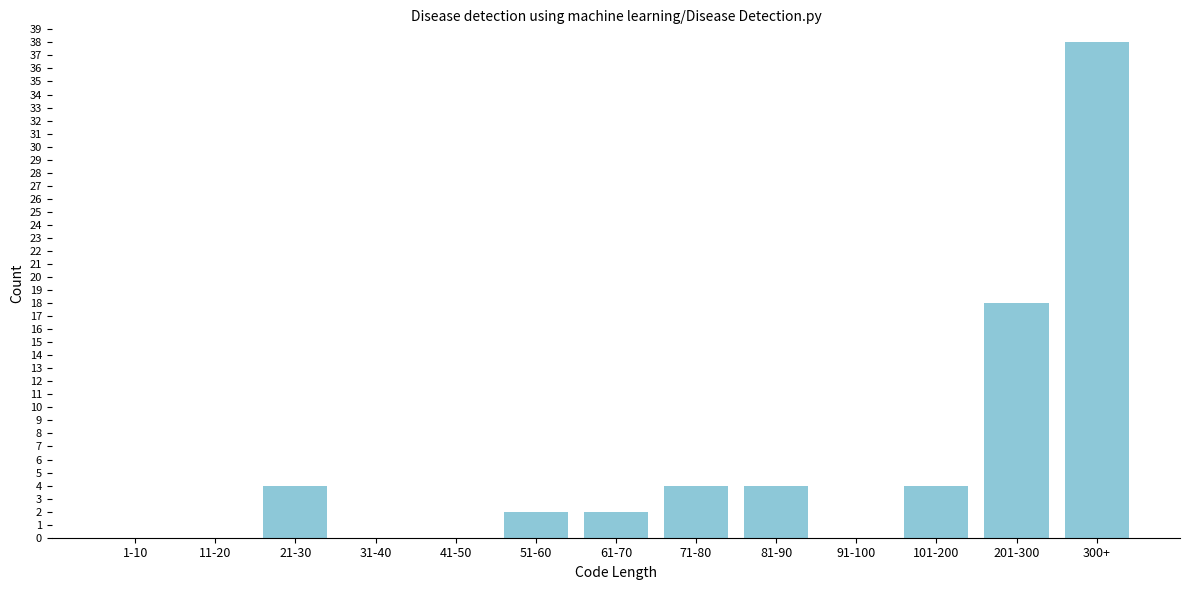

Reading left to right, extract all data points from this chart.

1-10=0	11-20=0	21-30=4	31-40=0	41-50=0	51-60=2	61-70=2	71-80=4	81-90=4	91-100=0	101-200=4	201-300=18	300+=38